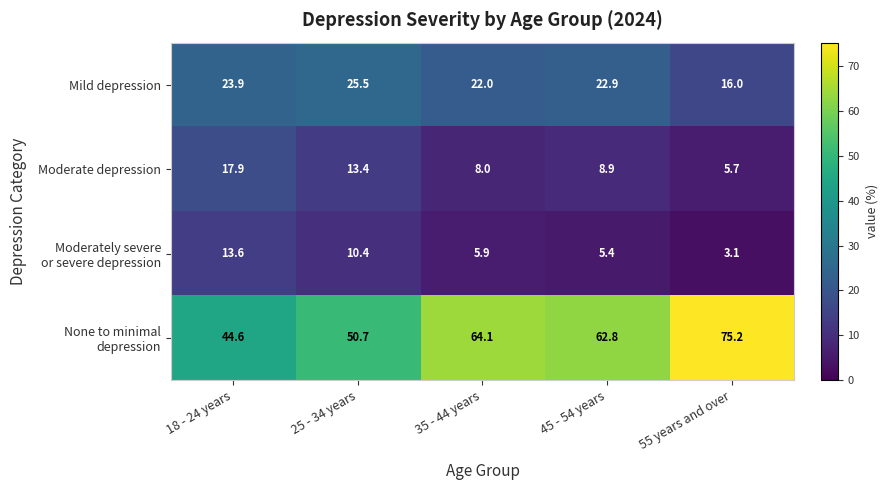

What is the smallest value displayed?

3.1